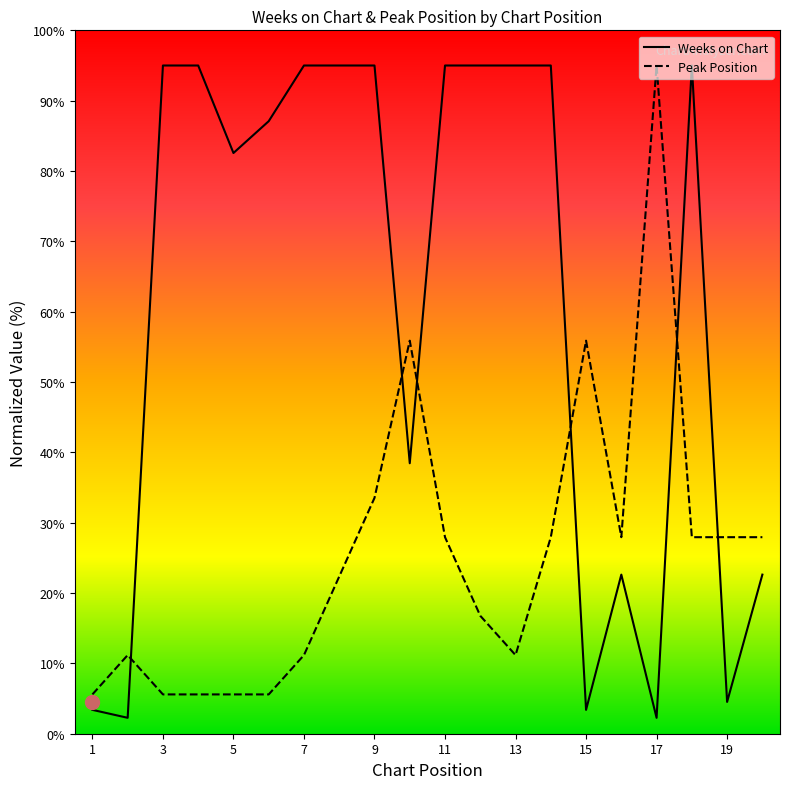

Rank the series by their average value, from lowest to highest.

Peak Position, Weeks on Chart